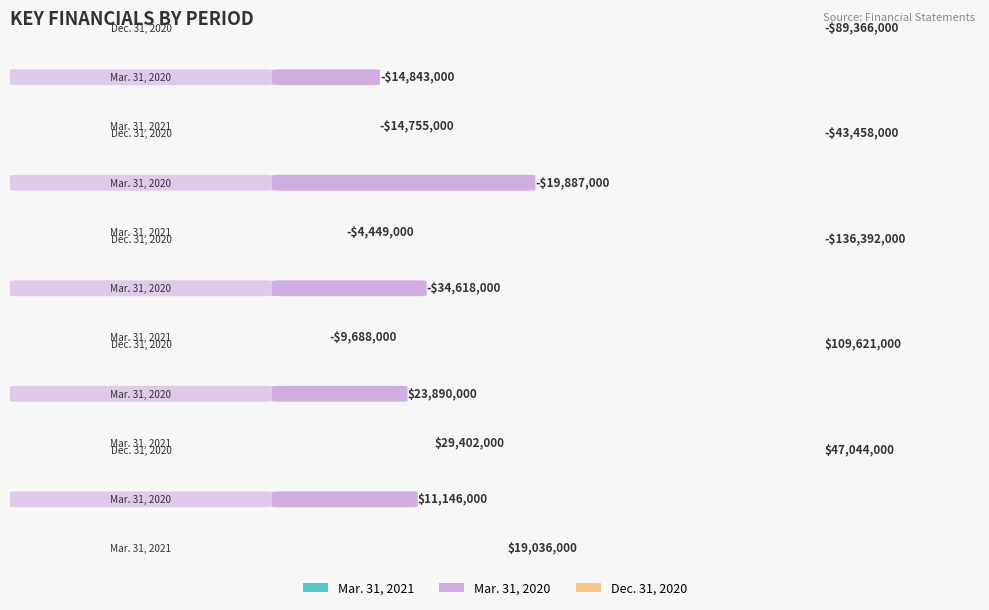

What are all the series names shown in the legend?

Mar. 31, 2021, Mar. 31, 2020, Dec. 31, 2020